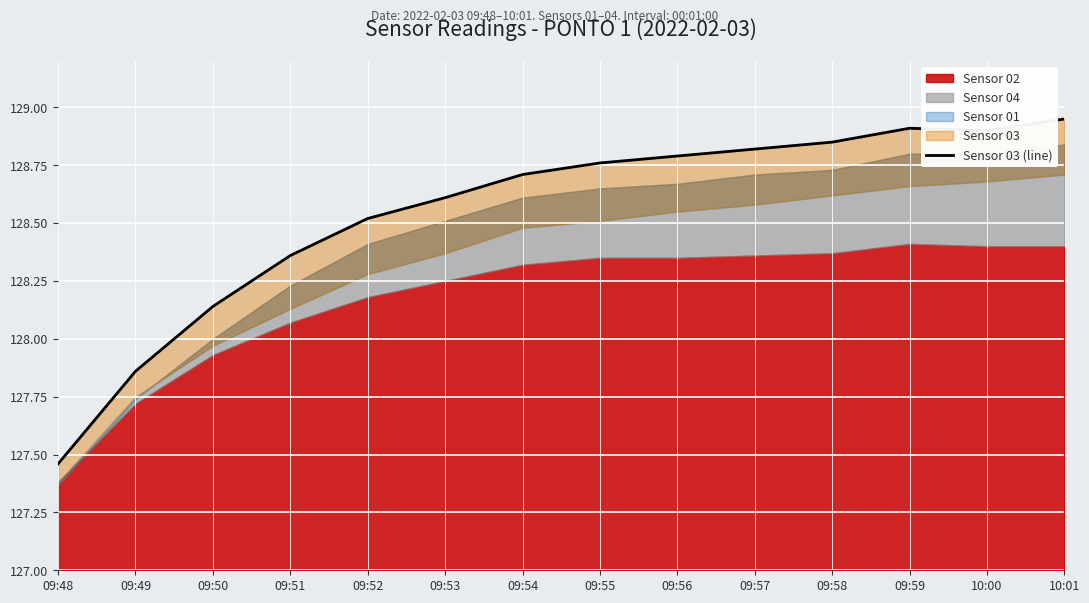

At which category does the data reach its first local peak?

09:59